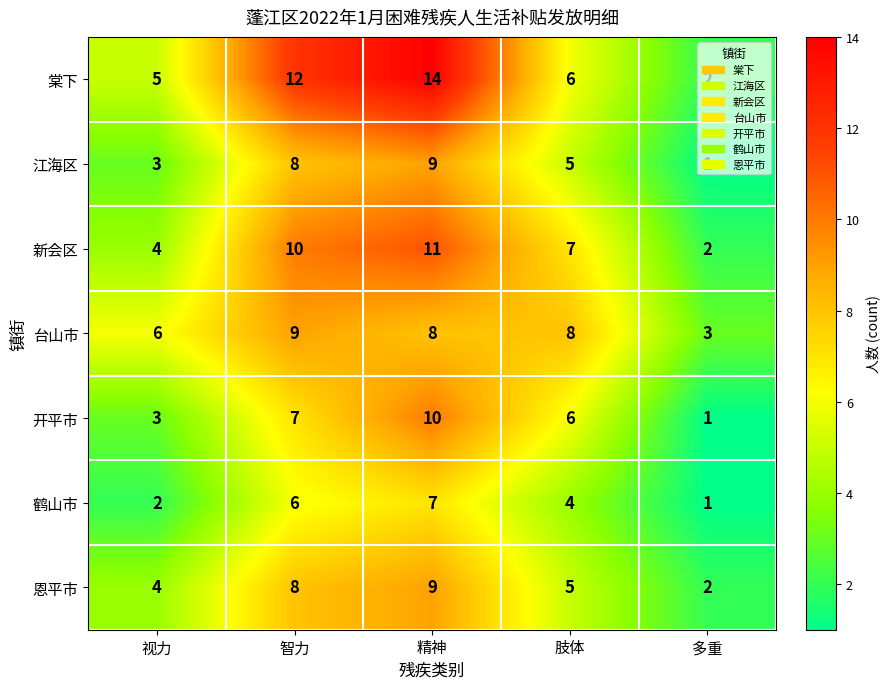

True or false: 恩平市 has a value of 6 at 视力.

False